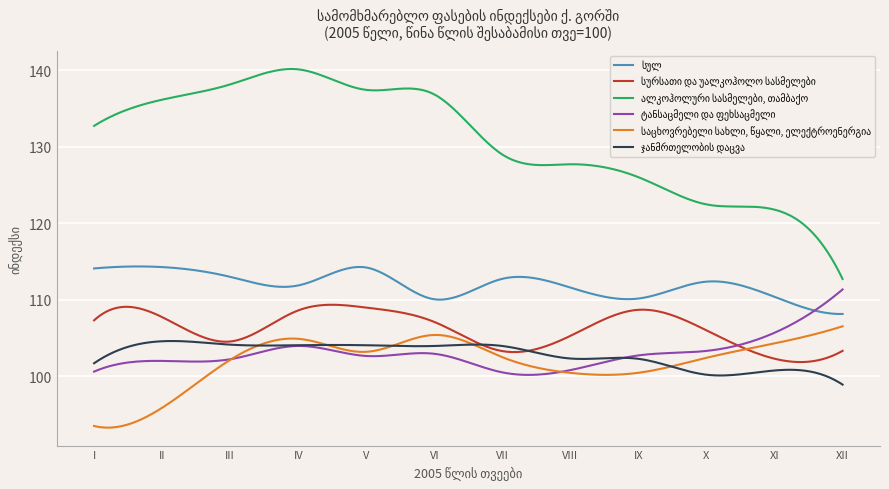

How many lines are shown in the chart?

6